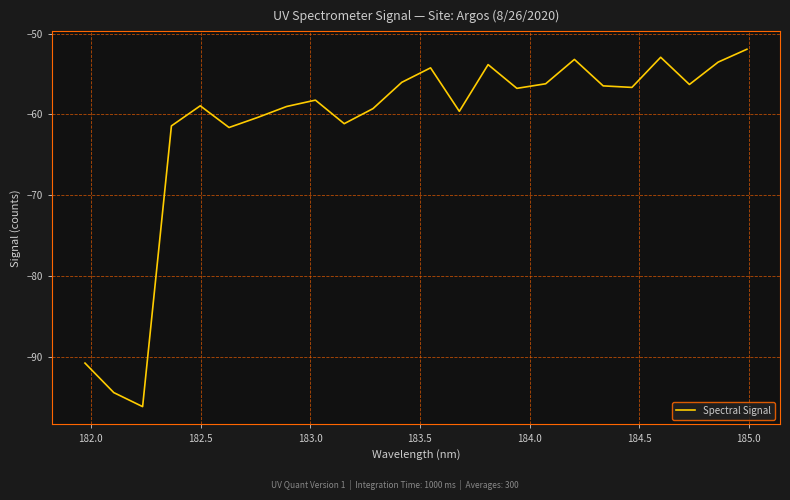

How many points are lower than both their immediate neighbors (excluding endpoints)?

7